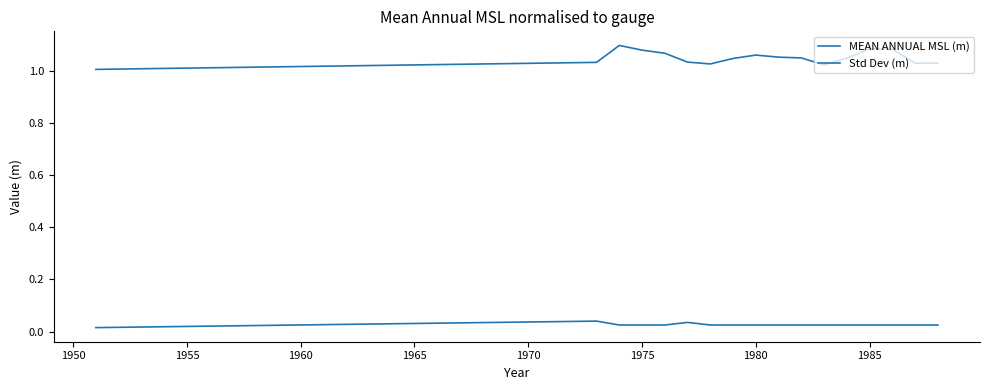

Reading left to right, transcribe all the data shown in this chart.

MEAN ANNUAL MSL (m): 1.0	1.0	1.1	1.1	1.1	1.0	1.0	1.0	1.1	1.1	1.1	1.0	1.1	1.1	1.1	1.0	1.0
Std Dev (m): 0.0	0.0	0.0	0.0	0.0	0.0	0.0	0.0	0.0	0.0	0.0	0.0	0.0	0.0	0.0	0.0	0.0